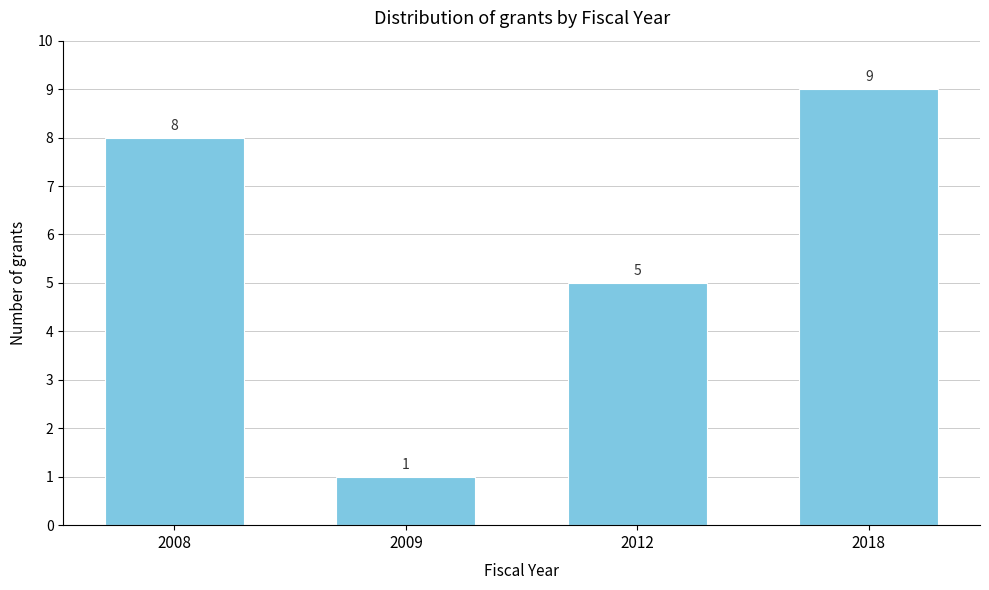

Reading left to right, list all the values displayed in this chart.

2008=8	2009=1	2012=5	2018=9